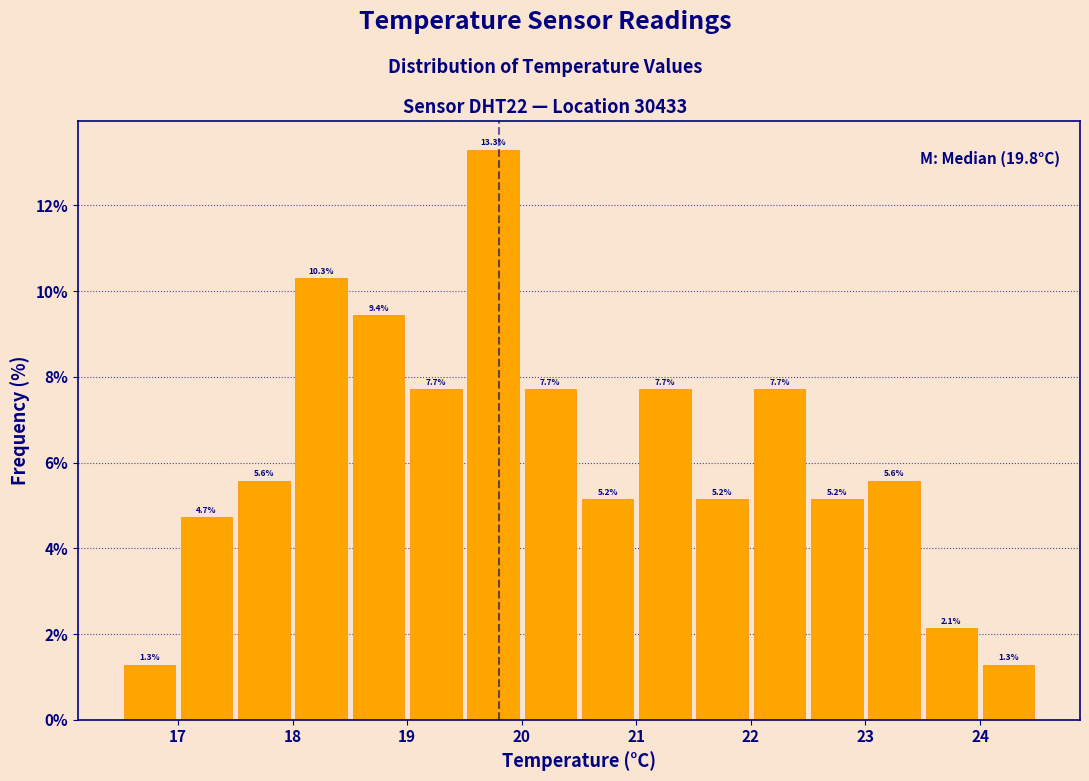

How tall is the bar that spans 17.0 to 17.5 on the x-axis?

4.7